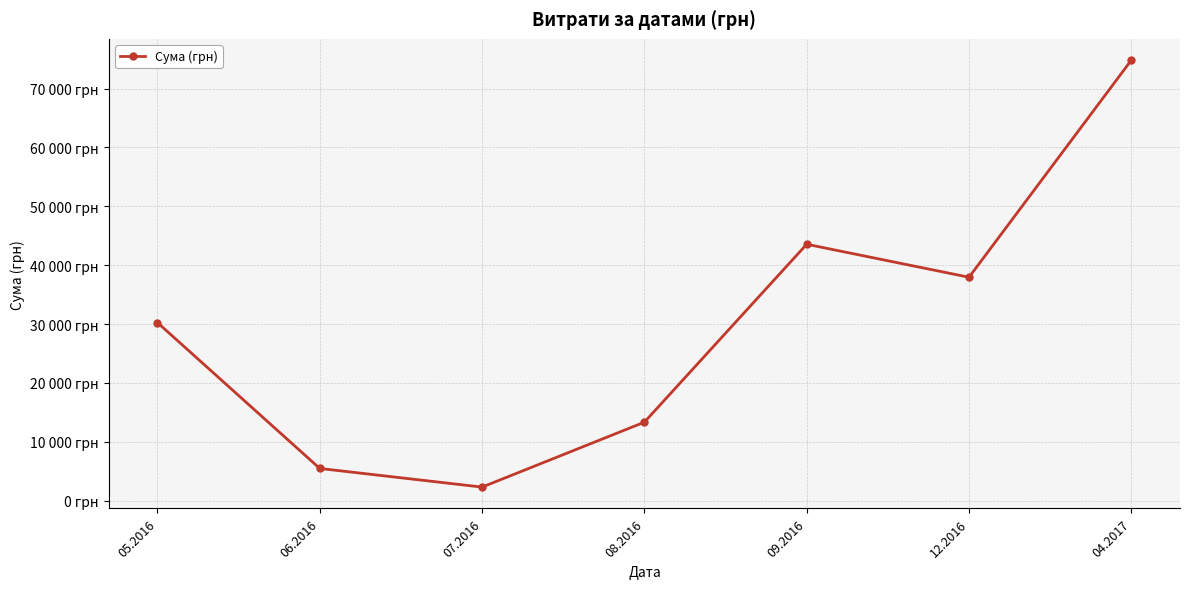

Where is the first local maximum?

09.2016